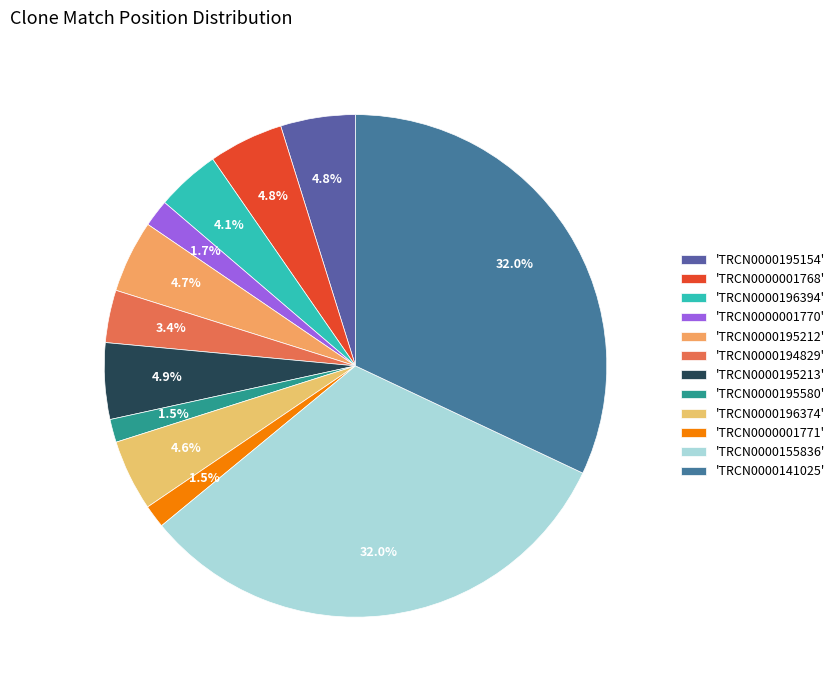

Count the number of slices in the pie.

12